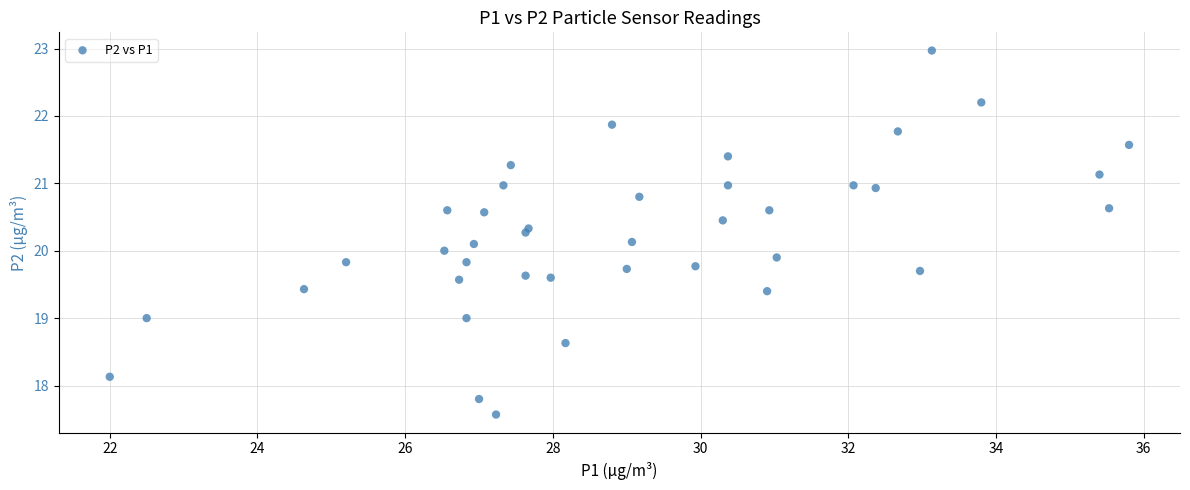

What is the range of X values (max minus min)?

13.8